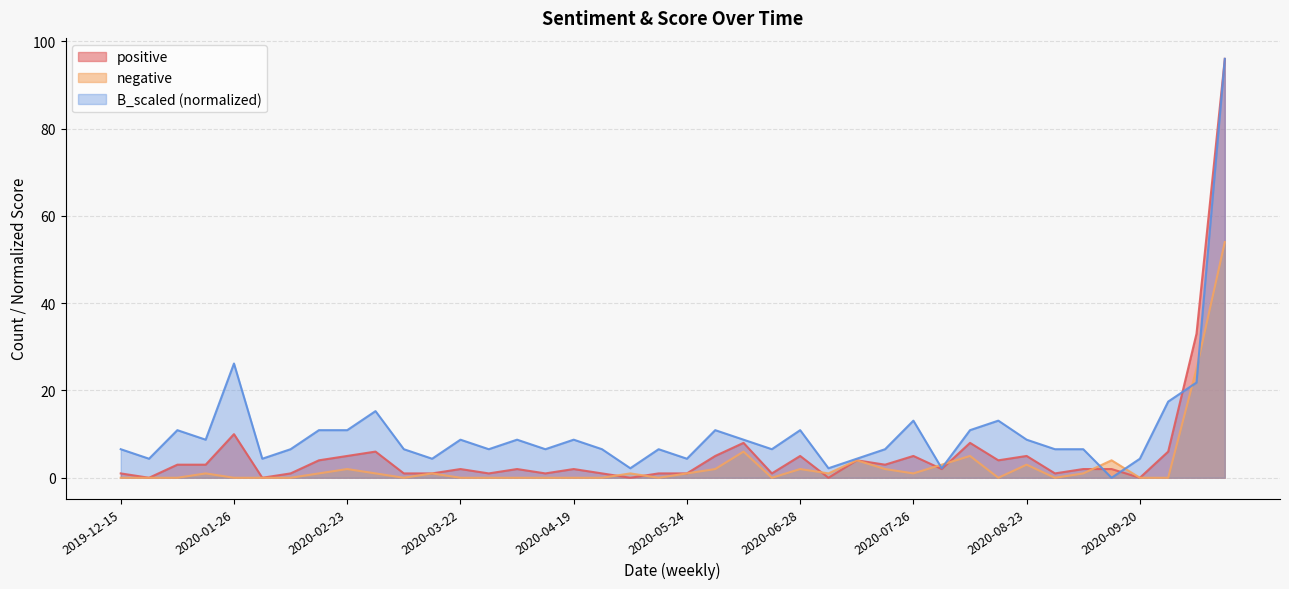

Rank the series at 2020-04-26 from highest to lowest value.

B_scaled, positive, negative